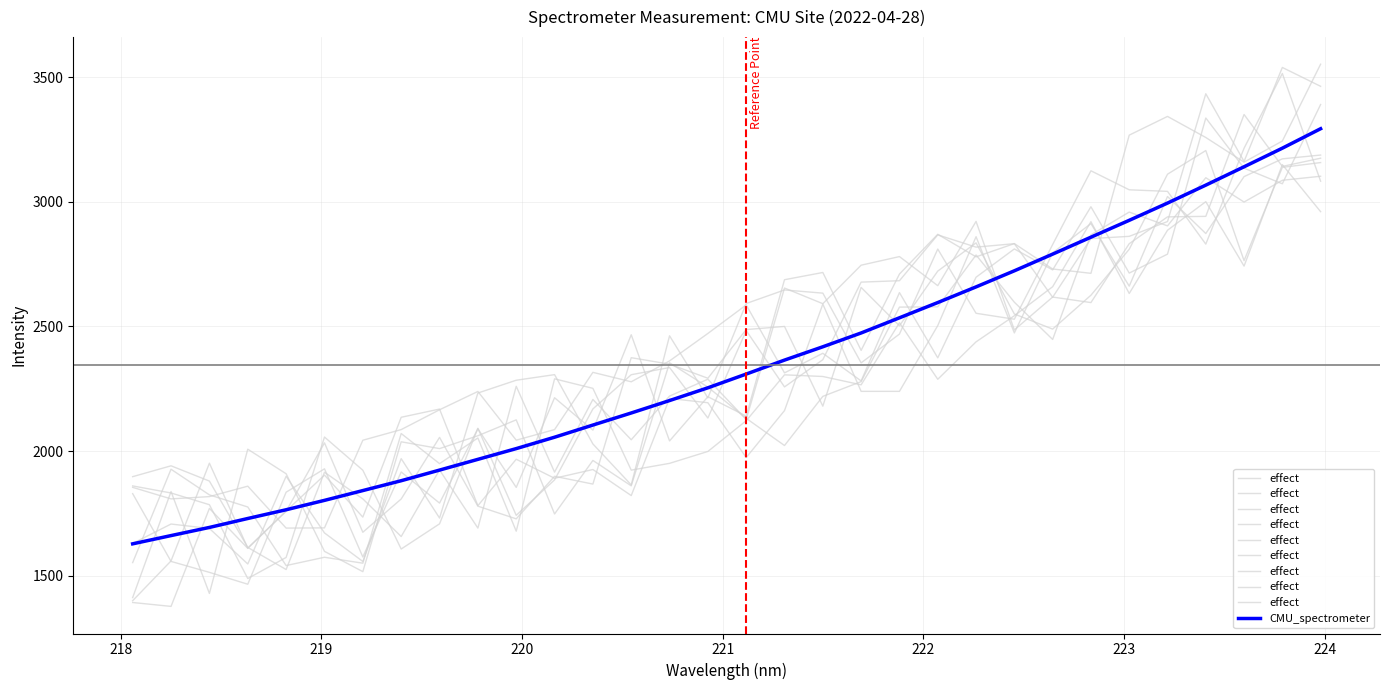

What is the lowest value of the CMU_spectrometer series?

1628.3